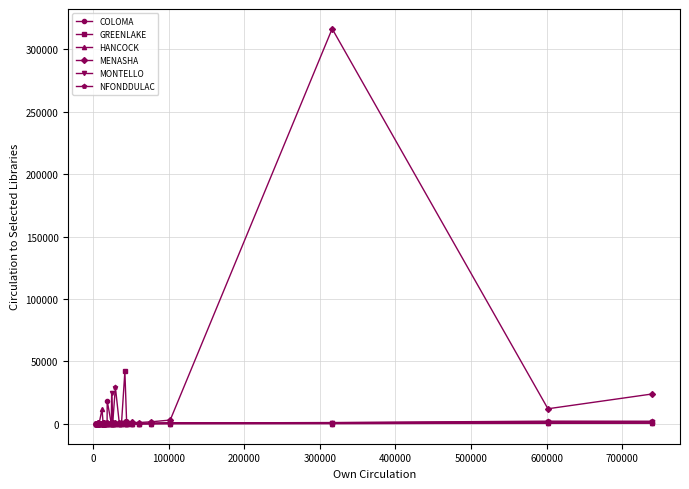

What is the maximum value for MENASHA?

316240